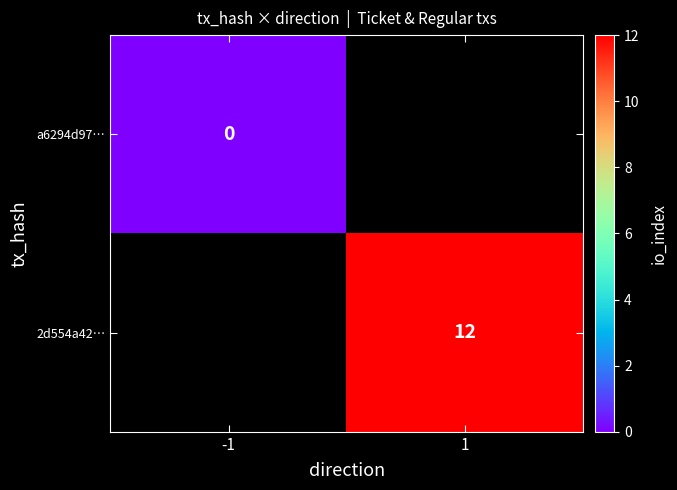

True or false: 2d554a42… has a value of 8 at 1.

False